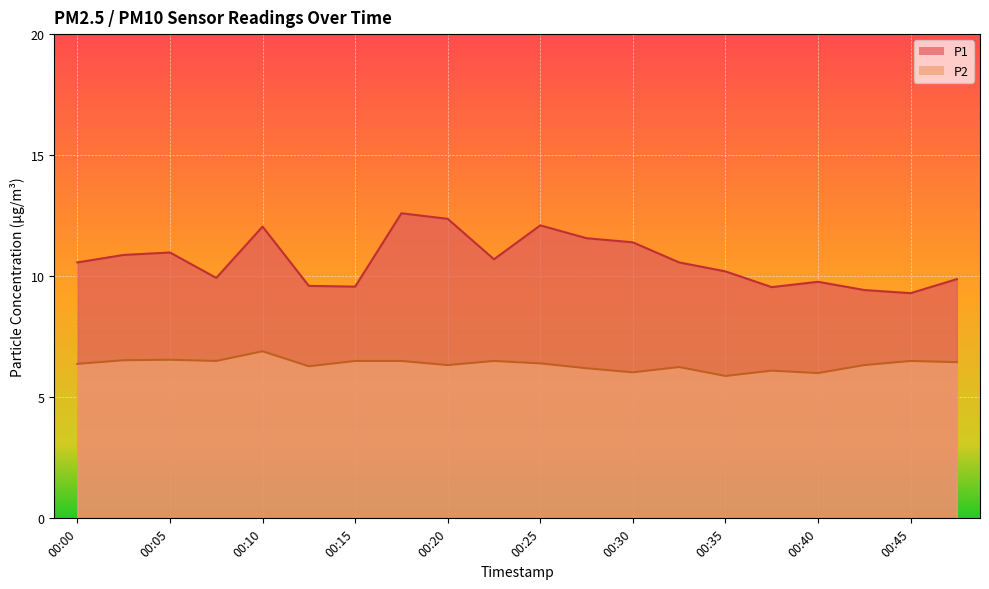

Is it true that P1 equals 2.3 at 00:27?

False